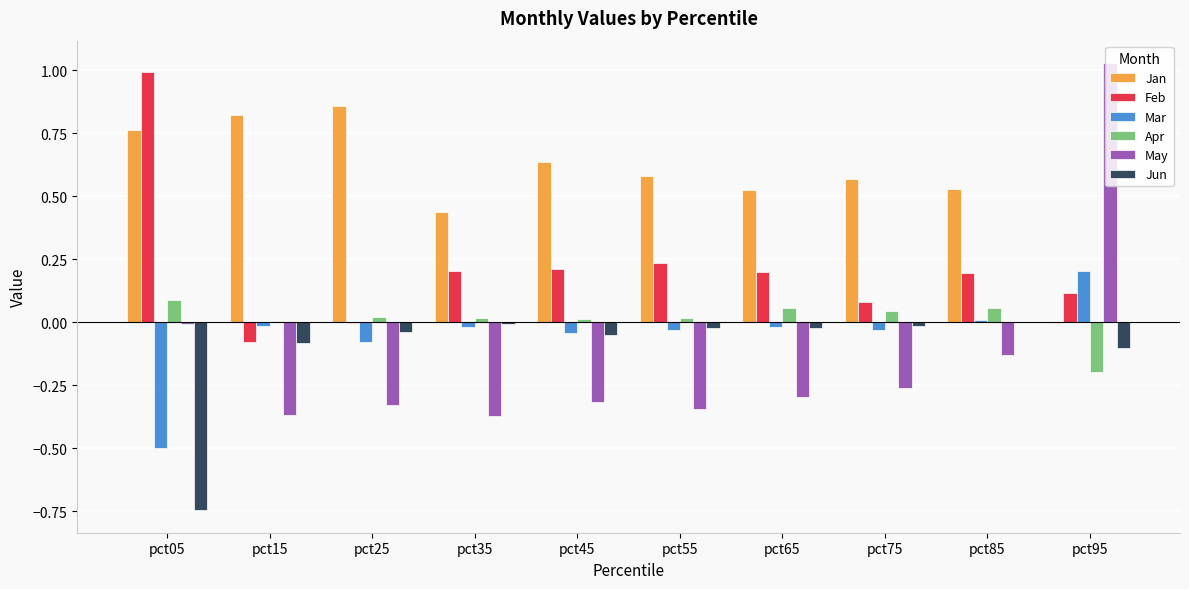

At which label does Jan first exceed 0?

pct05